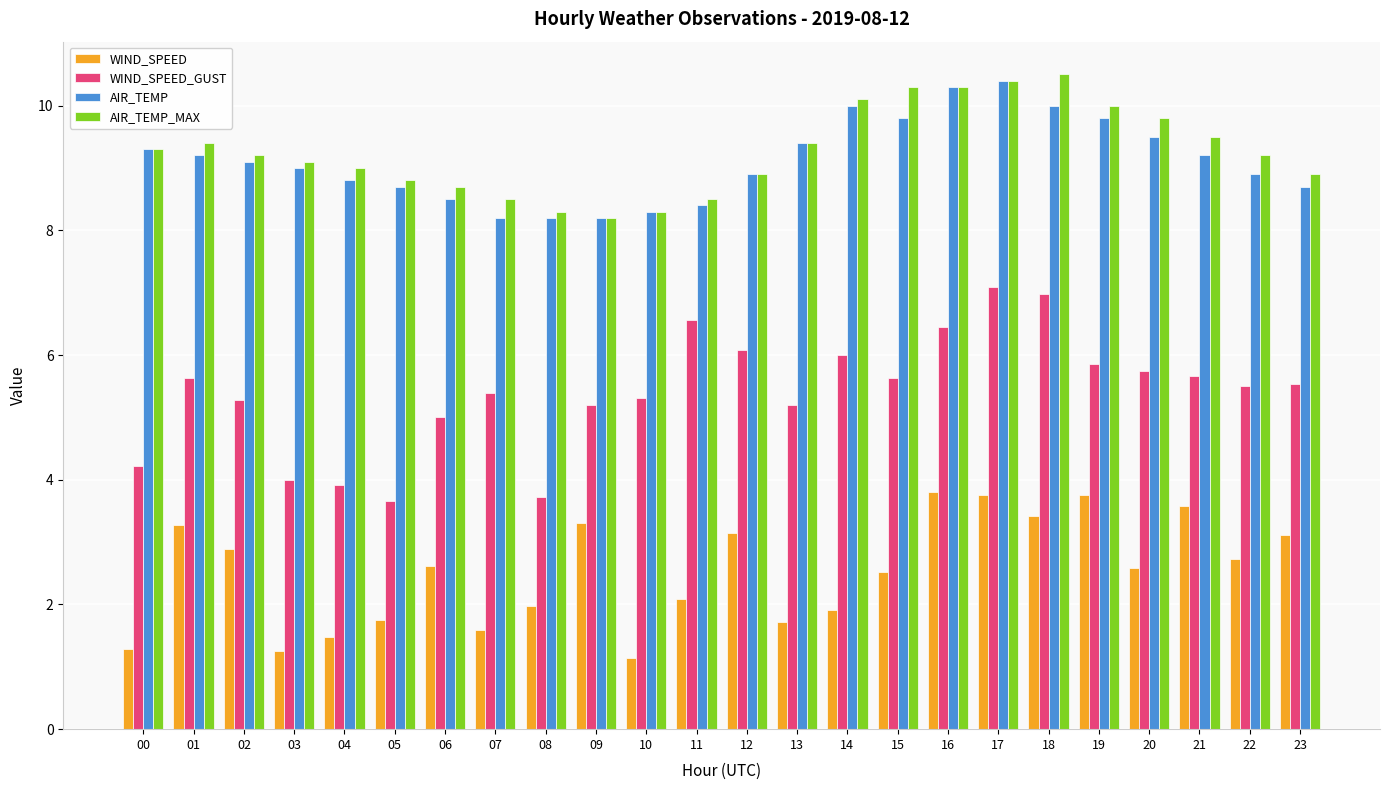

Where does the WIND_SPEED_GUST series first go above 5?

01